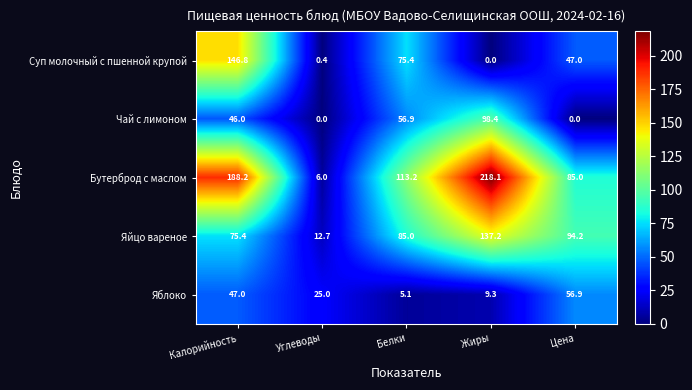

Read the Суп молочный с пшенной крупой value at Калорийность.

146.8